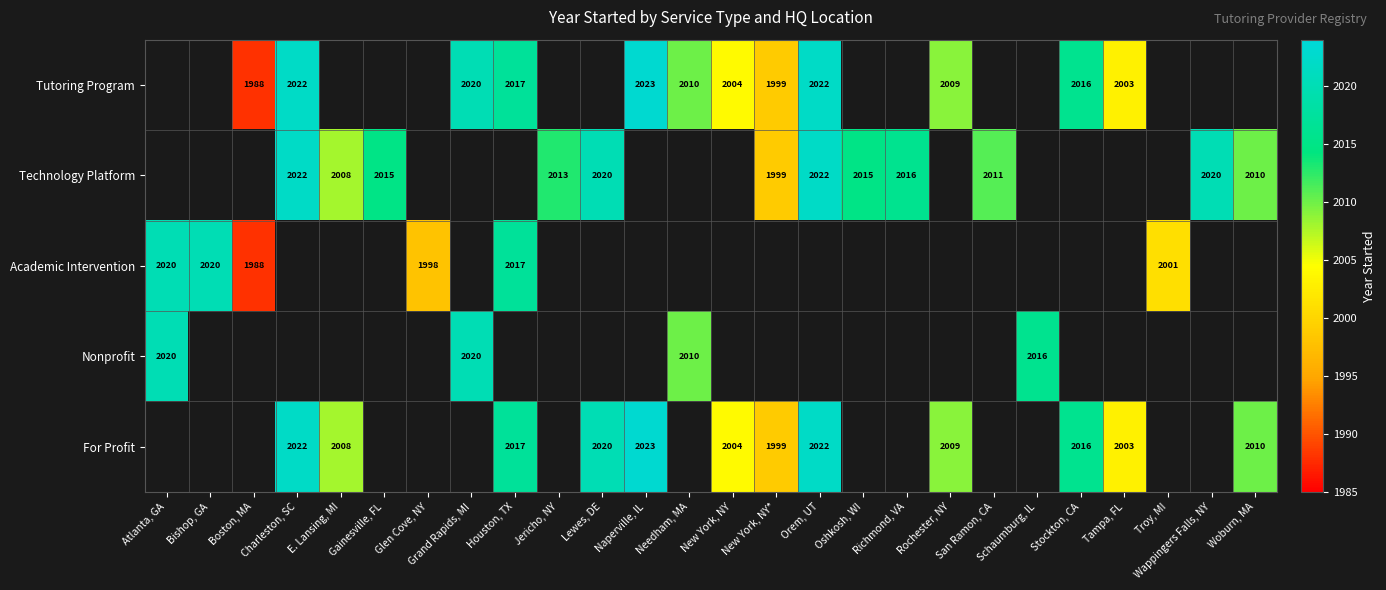

What is the maximum value shown in the chart?

2023.0